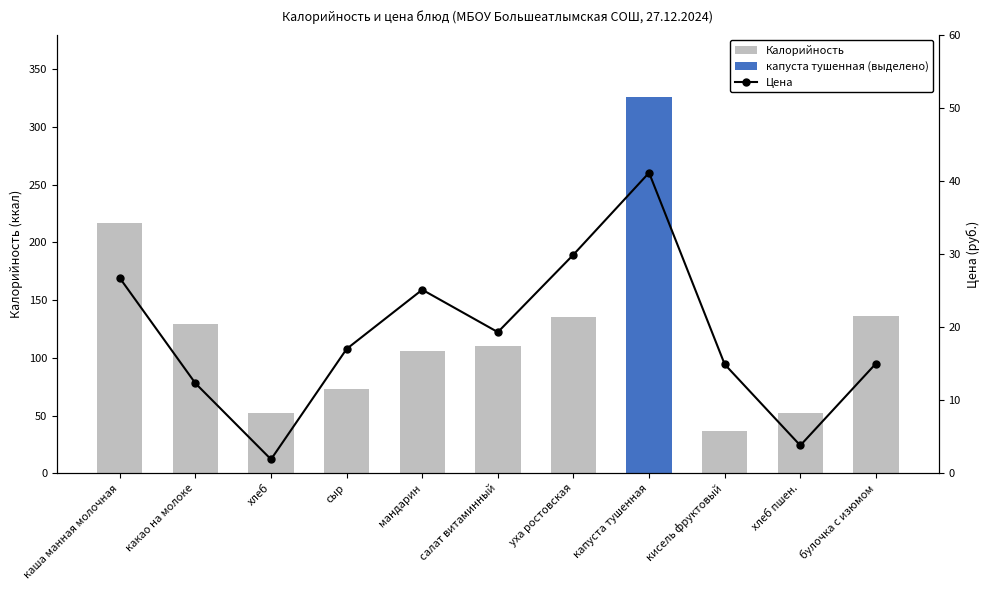

The Калорийность series shows 72.8 at сыр. True or false?

True